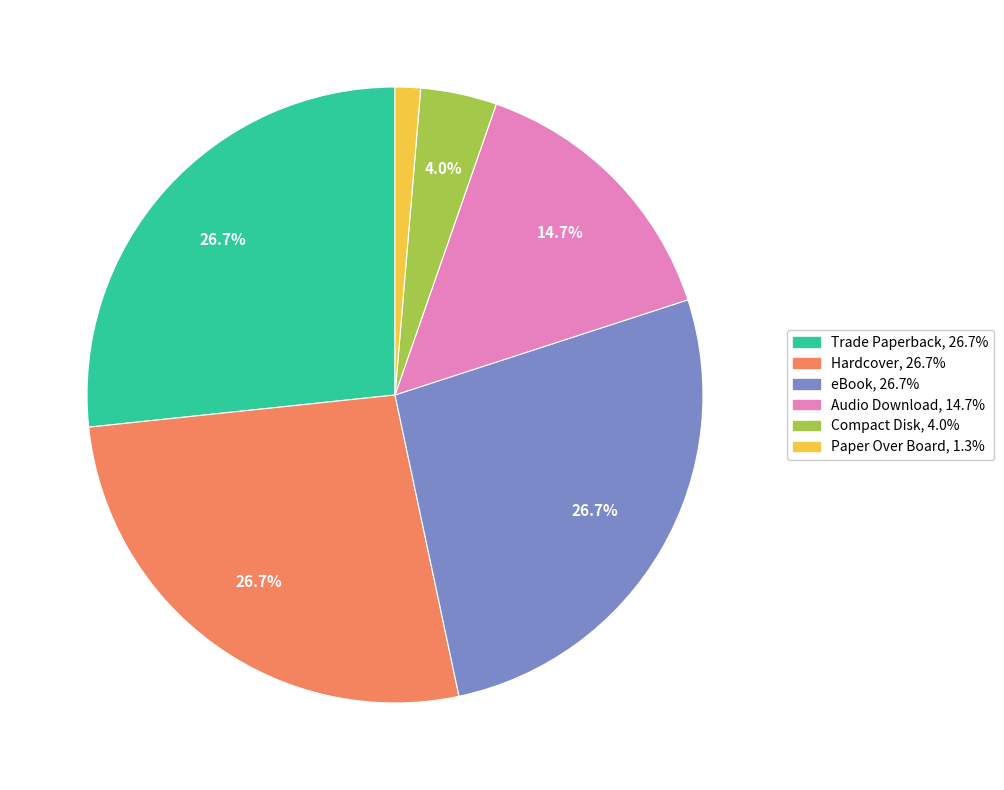

What is the smallest slice in the pie chart?

Paper Over Board